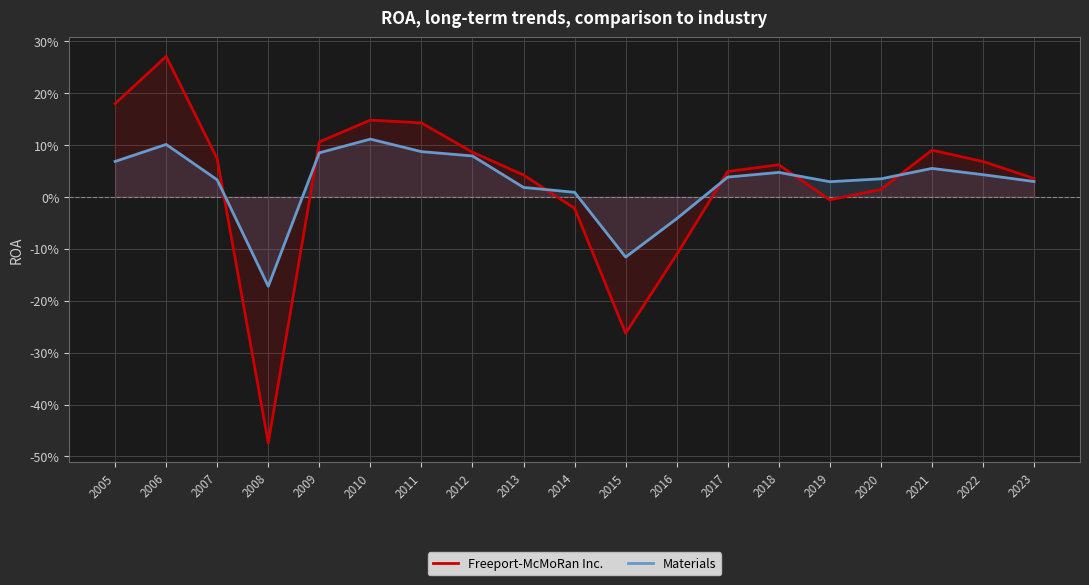

Which label corresponds to the largest value in the chart?

2006